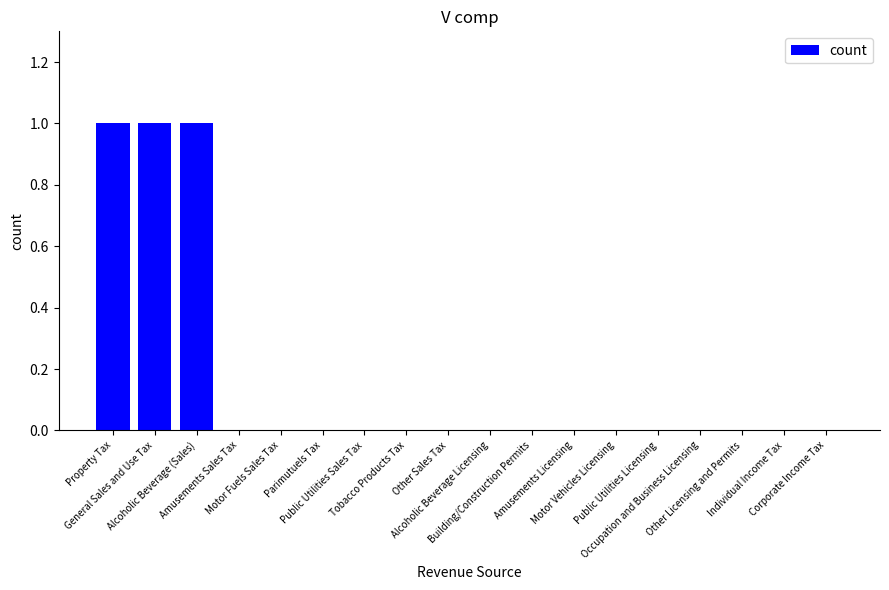

What is the sum of all values?

3